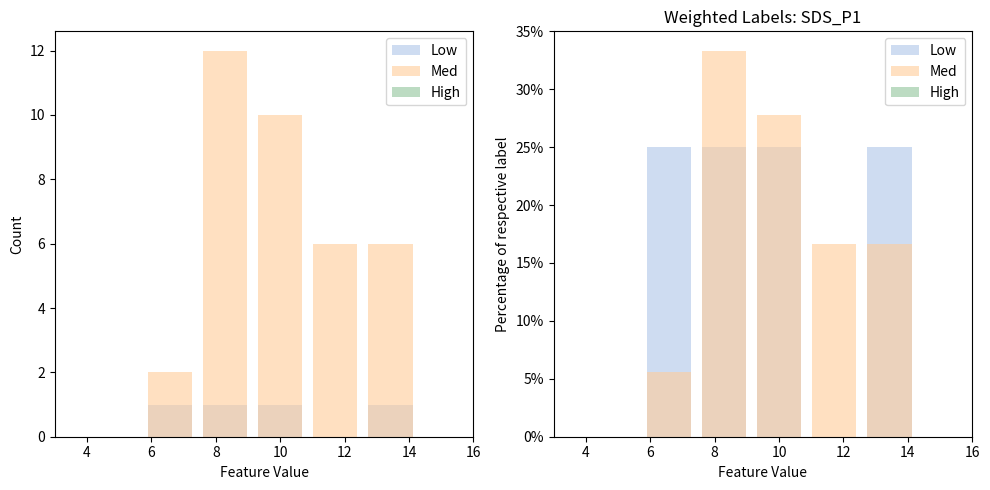

Reading left to right, extract all data points from this chart.

Low: 0.0	25.0	25.0	25.0	0.0	25.0	0.0
Med: 0.0	5.6	33.3	27.8	16.7	16.7	0.0
High: 0.0	0.0	0.0	0.0	0.0	0.0	0.0